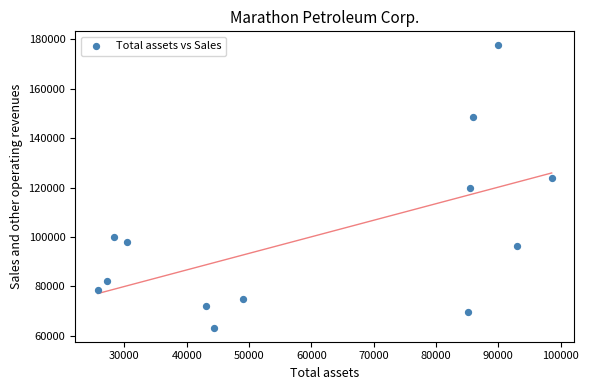

What is the range of X values (max minus min)?

72811